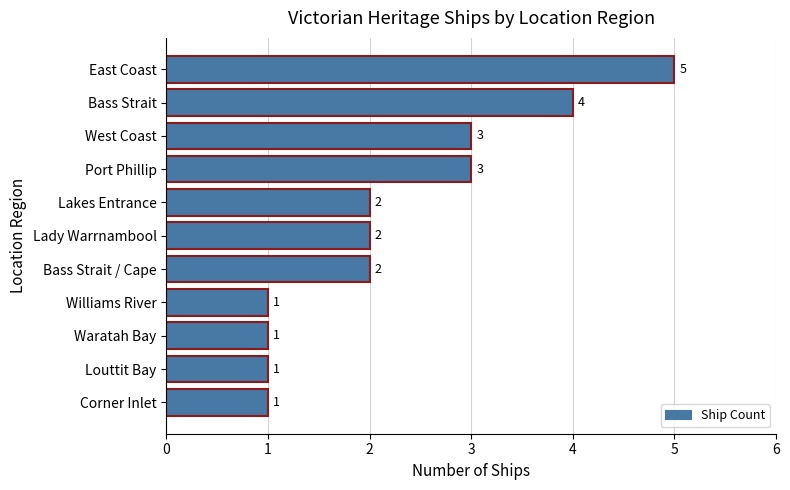

What is the label of the 7th bar from the top?

Bass Strait / Cape